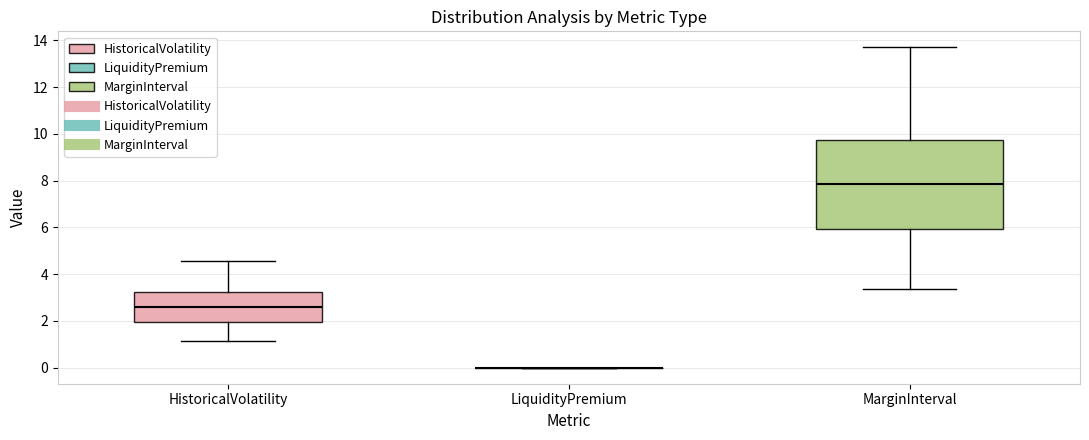

Reading left to right, read every box against the y-axis: the position of its median line, the range the box covers, and the ends of its whiskers. The values are not printed on the chart, so give them approximately, as read against the axis.

HistoricalVolatility: median 2.6, box 2.0 to 3.2, whiskers 1.2 to 4.6
LiquidityPremium: box collapsed to a line at 0.0, whiskers 0.0 to 0.0
MarginInterval: median 7.8, box 6.0 to 9.8, whiskers 3.4 to 13.8